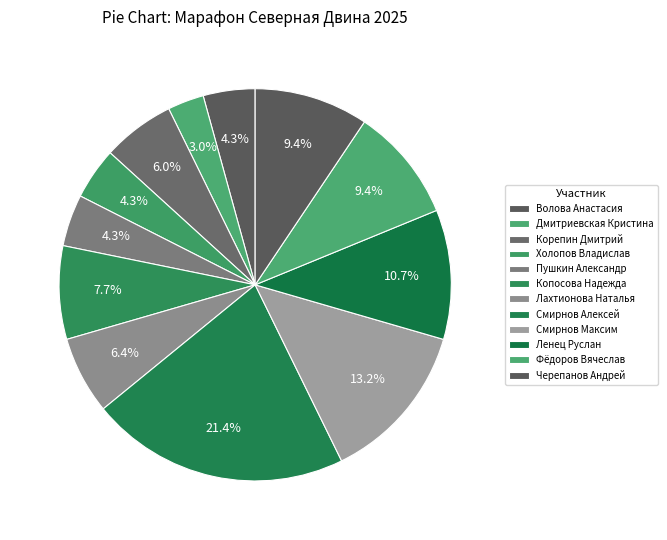

How many segments does this pie chart have?

12